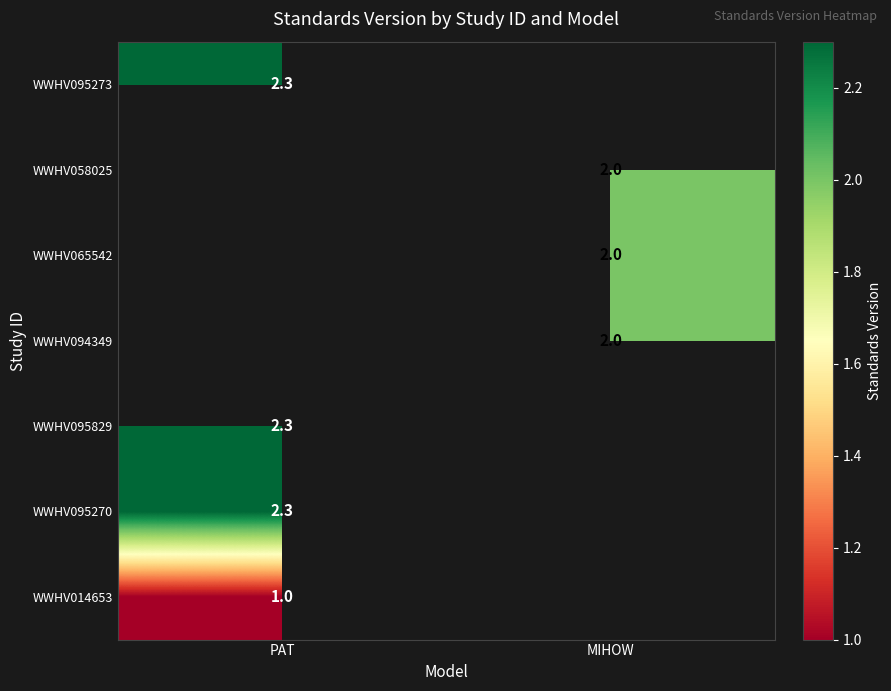

Is the value of WWHV095829 at PAT greater than the value of WWHV094349 at MIHOW?

Yes